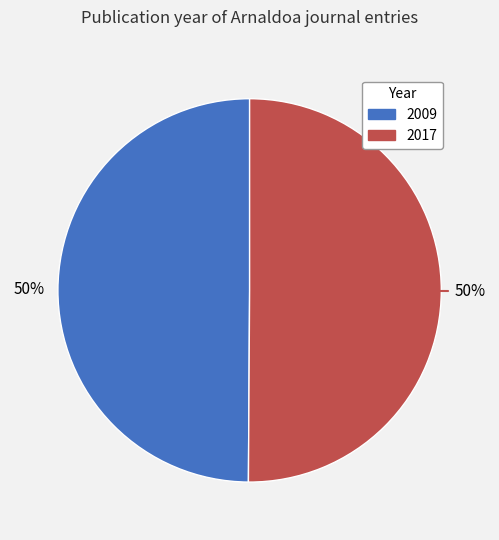

Do 2009 and 2017 together represent more than half of the pie?

Yes